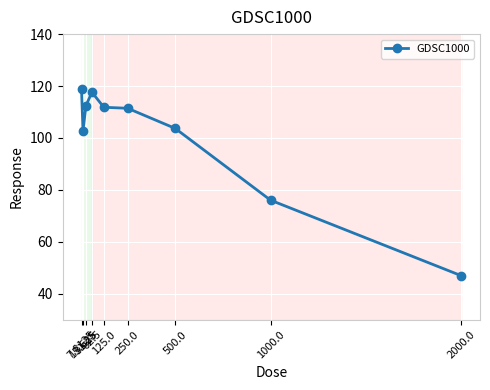

How many lines are shown in the chart?

1